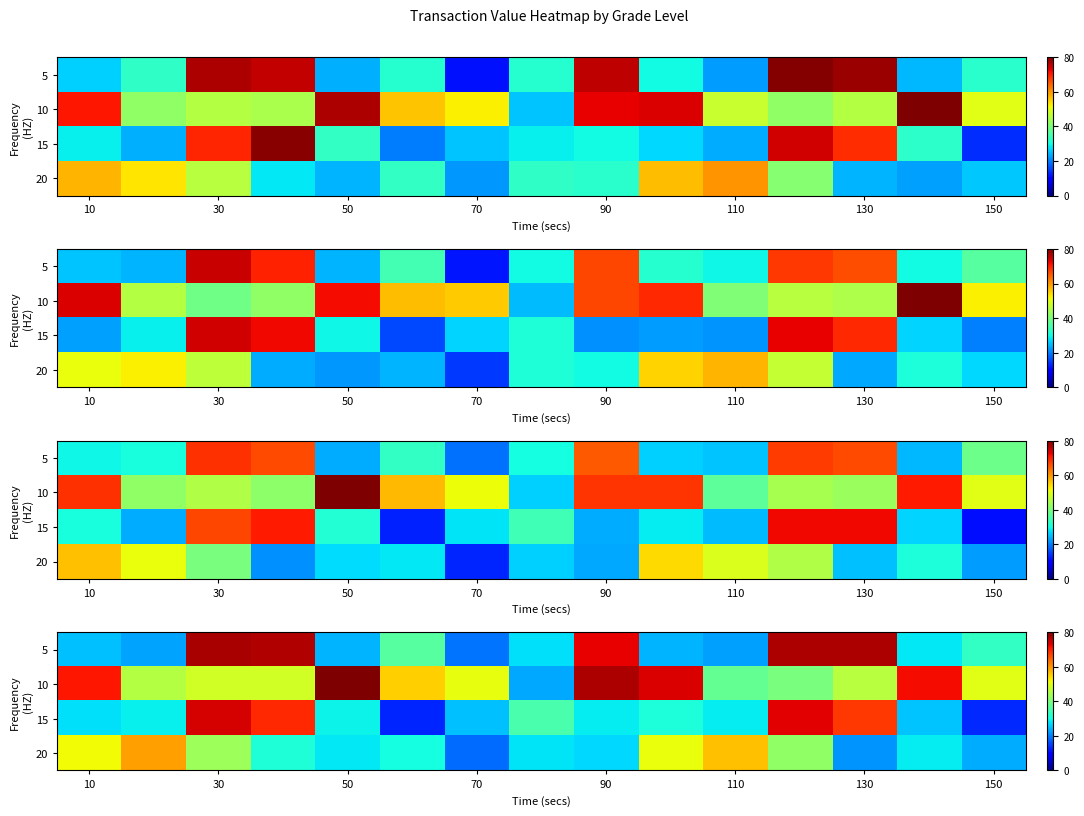

How many data points does each series have?

15